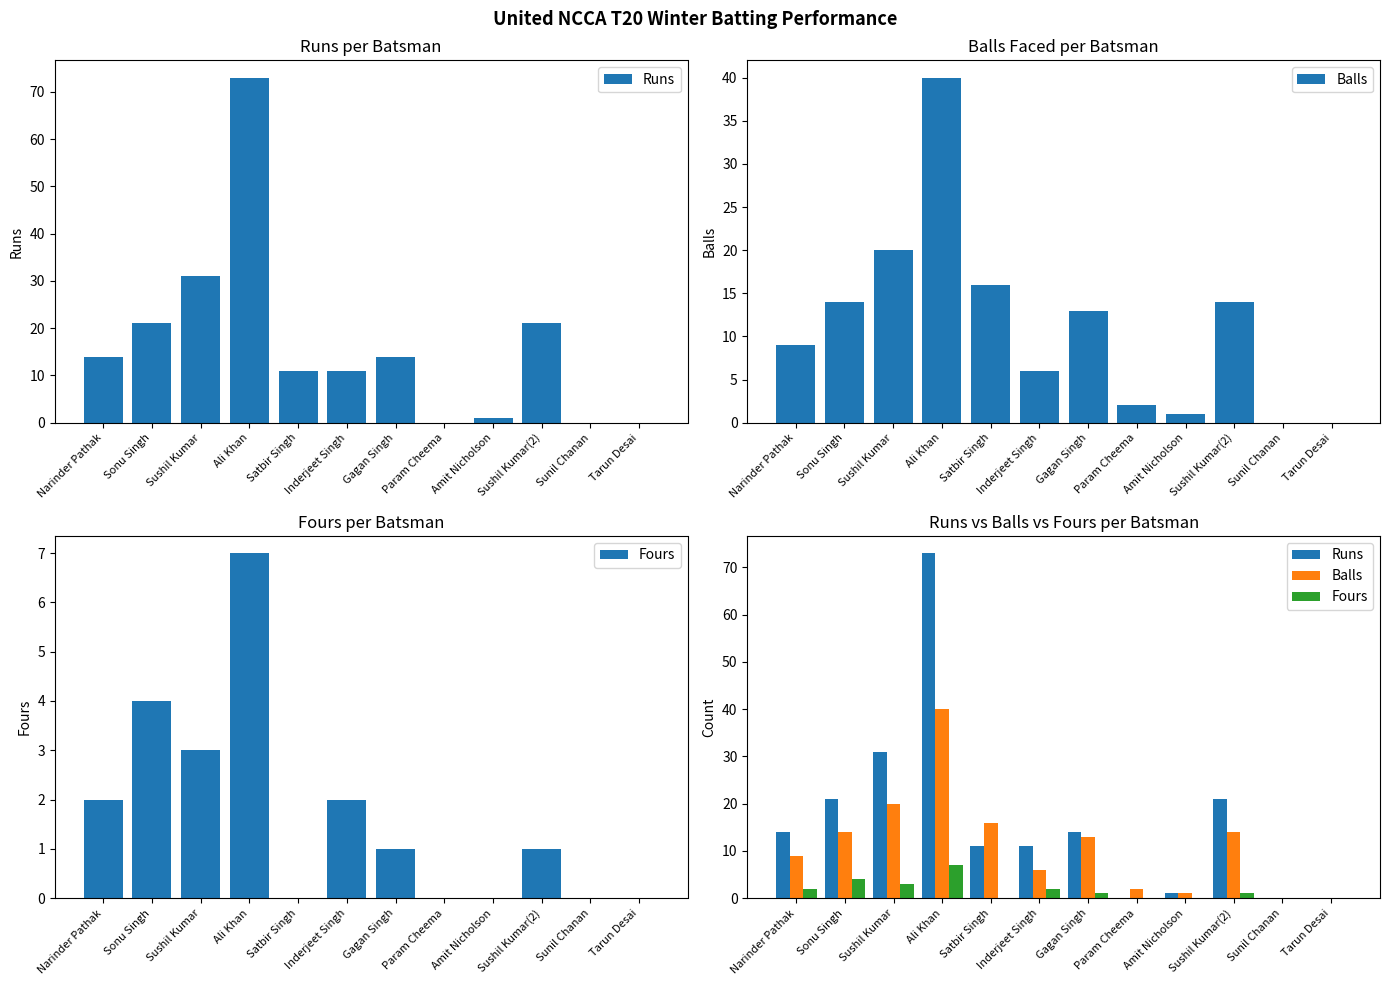

How many data points in Runs are above 14?

4